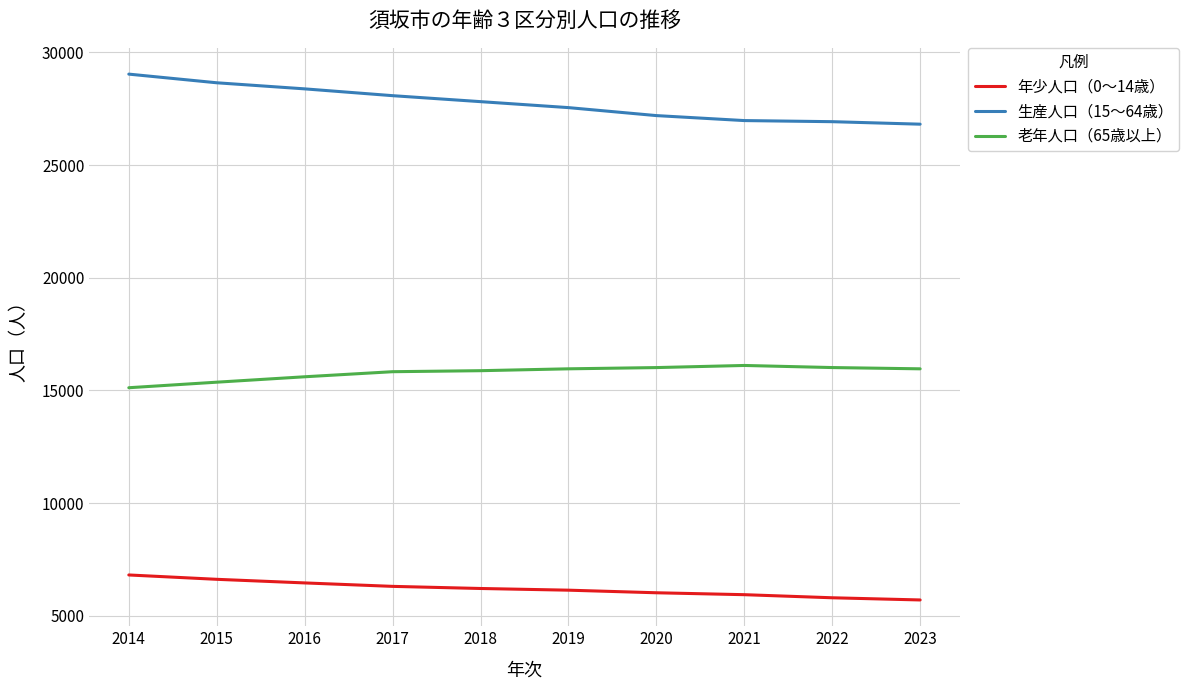

How many series are shown in this chart?

3